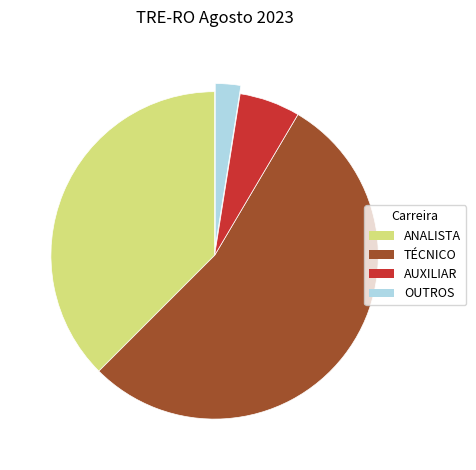

Which category has the smallest portion of the pie?

OUTROS